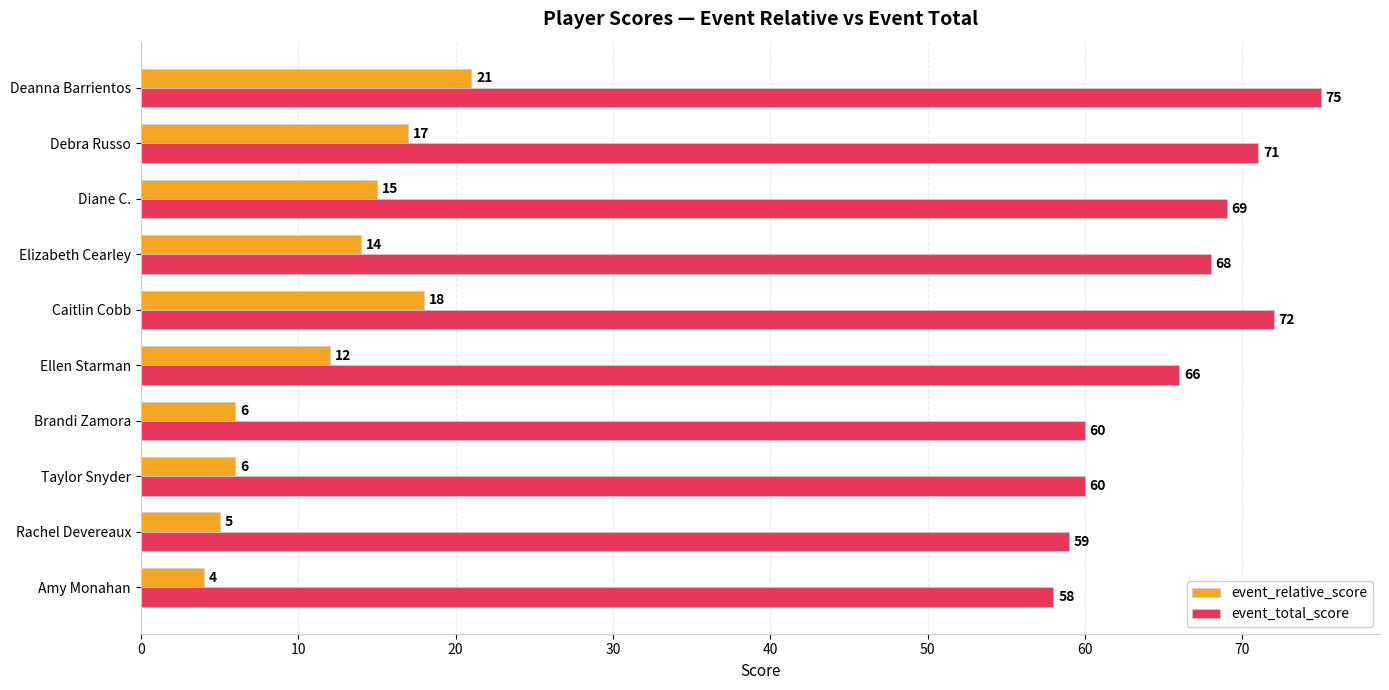

List the series in order of their peak value, lowest first.

event_relative_score, event_total_score